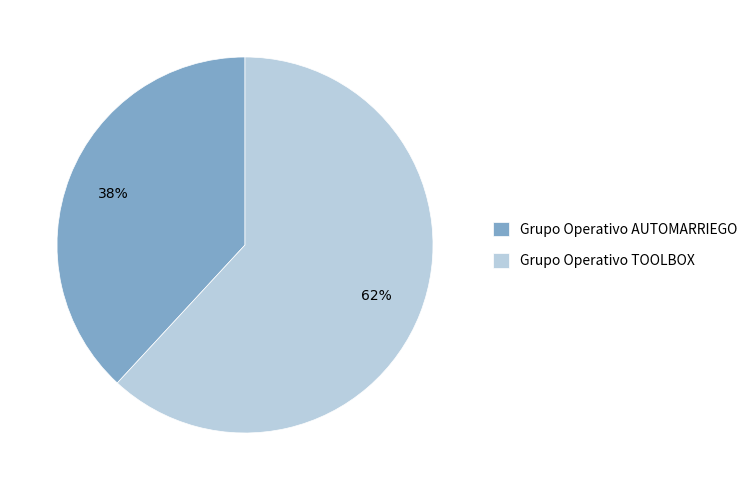

Is there a majority slice in this chart?

Yes